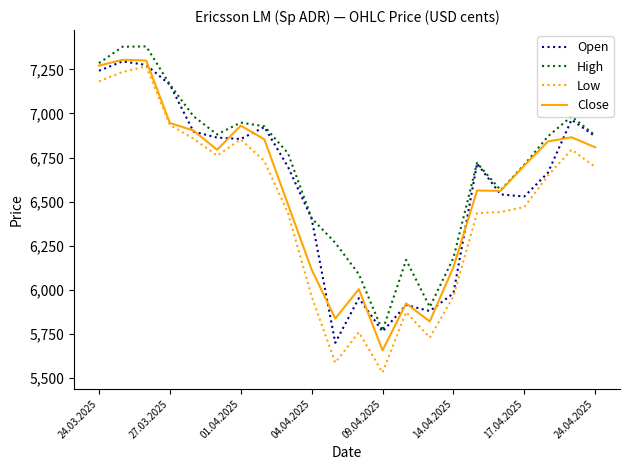

What is the smallest value displayed?

5531